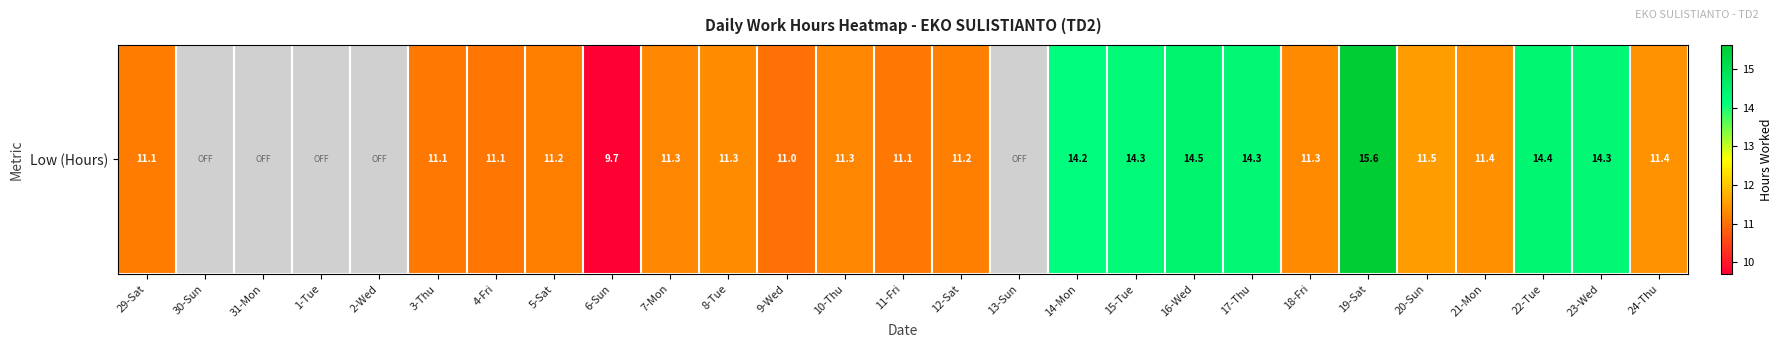

How many distinct data groups are displayed?

1